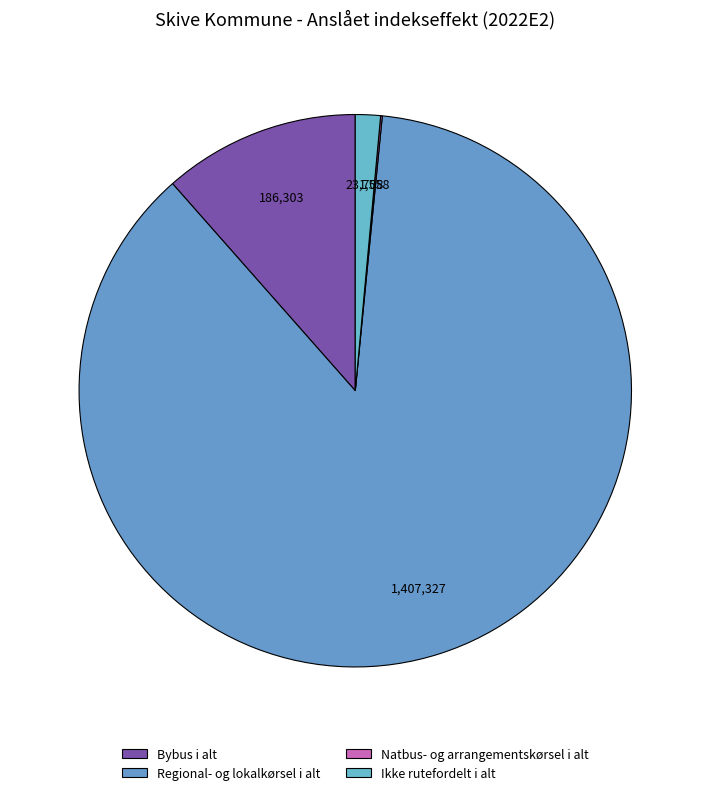

To the nearest percent, what is the combined percentage of Bybus i alt and Natbus- og arrangementskørsel i alt?

12%